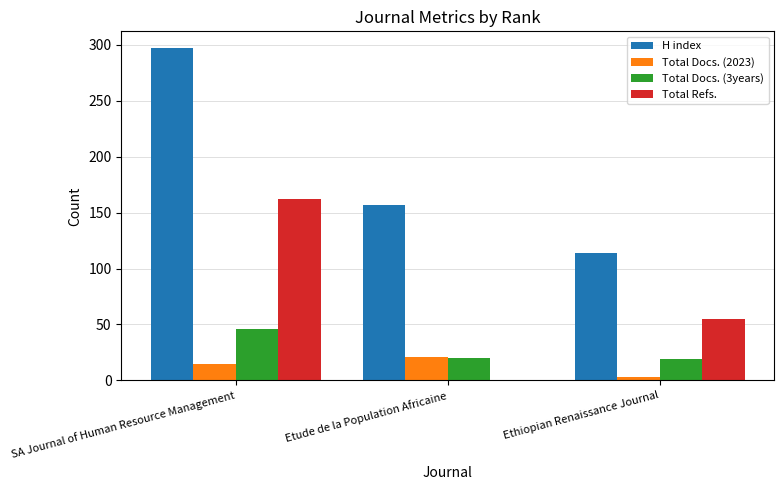

Is the value of H index at Ethiopian Renaissance Journal greater than the value of Total Docs. (2023) at Etude de la Population Africaine?

Yes